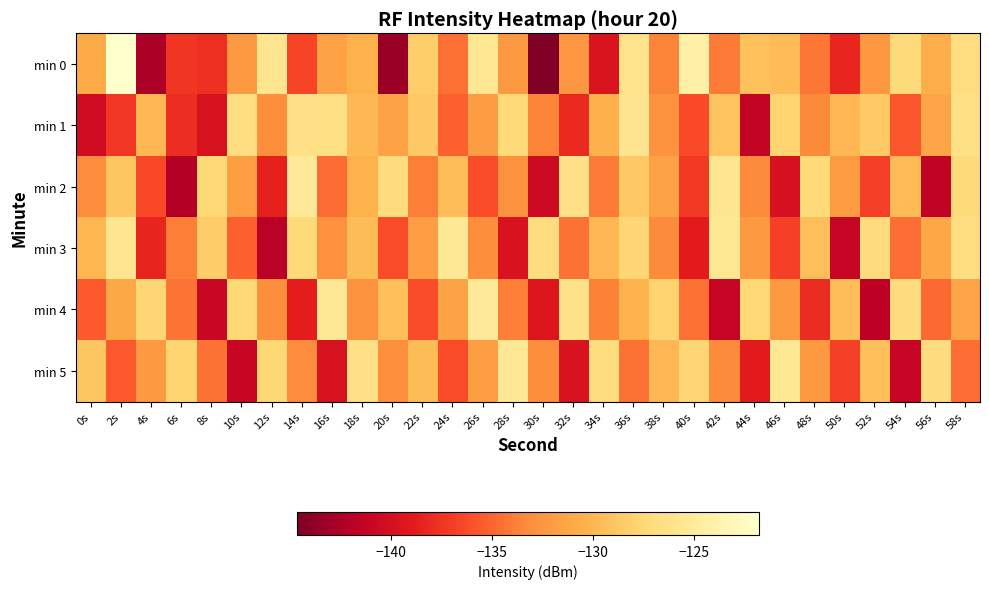

Reading right to left, extract all data points from this chart.

min 0: 58s=-126.7	56s=-130.7	54s=-127.2	52s=-132.4	50s=-138.3	48s=-134.2	46s=-129.7	44s=-129.2	42s=-134.0	40s=-124.2	38s=-133.6	36s=-126.0	34s=-139.5	32s=-132.5	30s=-144.6	28s=-132.2	26s=-125.6	24s=-134.6	22s=-128.2	20s=-143.3	18s=-130.3	16s=-131.5	14s=-136.5	12s=-125.8	10s=-132.3	8s=-137.7	6s=-137.3	4s=-142.5	2s=-121.8	0s=-130.9
min 1: 58s=-126.5	56s=-131.3	54s=-135.7	52s=-128.6	50s=-130.0	48s=-133.4	46s=-127.8	44s=-141.2	42s=-129.1	40s=-136.3	38s=-132.7	36s=-125.9	34s=-130.5	32s=-138.1	30s=-133.6	28s=-127.4	26s=-131.9	24s=-135.2	22s=-128.7	20s=-131.5	18s=-129.8	16s=-126.6	14s=-126.4	12s=-133.1	10s=-126.8	8s=-139.7	6s=-137.8	4s=-129.8	2s=-137.3	0s=-140.3
min 2: 58s=-127.2	56s=-141.5	54s=-129.8	52s=-136.8	50s=-132.1	48s=-127.4	46s=-139.9	44s=-133.3	42s=-125.8	40s=-137.2	38s=-131.5	36s=-128.7	34s=-134.0	32s=-126.3	30s=-140.6	28s=-132.8	26s=-136.1	24s=-129.5	22s=-133.9	20s=-127.0	18s=-130.3	16s=-134.7	14s=-125.2	12s=-138.5	10s=-131.8	8s=-127.6	6s=-142.1	4s=-136.4	2s=-128.9	0s=-133.2
min 3: 58s=-126.8	56s=-131.2	54s=-134.6	52s=-127.0	50s=-141.1	48s=-129.4	46s=-136.8	44s=-132.2	42s=-125.5	40s=-138.9	38s=-133.3	36s=-127.7	34s=-130.0	32s=-134.4	30s=-126.9	28s=-139.7	26s=-133.1	24s=-125.4	22s=-131.8	20s=-136.2	18s=-129.6	16s=-132.9	14s=-127.3	12s=-141.8	10s=-135.2	8s=-128.5	6s=-133.9	4s=-138.3	2s=-125.7	0s=-130.1
min 4: 58s=-131.4	56s=-134.8	54s=-127.1	52s=-141.6	50s=-129.5	48s=-137.9	46s=-132.2	44s=-127.6	42s=-141.1	40s=-134.5	38s=-127.9	36s=-130.3	34s=-133.7	32s=-126.1	30s=-139.4	28s=-133.9	26s=-125.2	24s=-131.6	22s=-136.1	20s=-129.4	18s=-132.8	16s=-125.3	14s=-138.7	12s=-133.1	10s=-127.5	8s=-140.9	6s=-134.3	4s=-127.7	2s=-131.1	0s=-135.5
min 5: 58s=-134.6	56s=-127.0	54s=-141.1	52s=-129.4	50s=-136.8	48s=-132.2	46s=-125.5	44s=-138.9	42s=-133.3	40s=-127.7	38s=-130.0	36s=-134.4	34s=-126.9	32s=-139.7	30s=-133.1	28s=-125.4	26s=-131.8	24s=-136.2	22s=-129.6	20s=-133.0	18s=-126.4	16s=-139.8	14s=-133.2	12s=-127.6	10s=-141.0	8s=-134.4	6s=-127.8	4s=-132.2	2s=-135.6	0s=-128.9